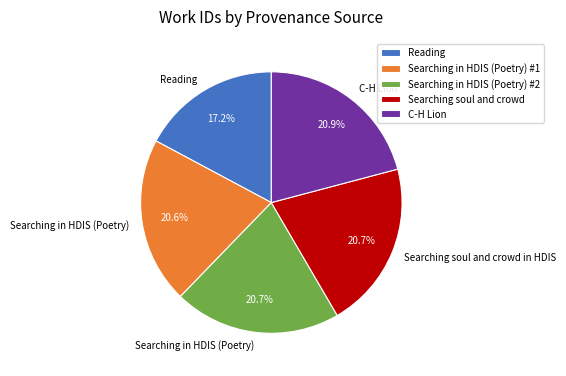

Which slice is the smallest?

Reading